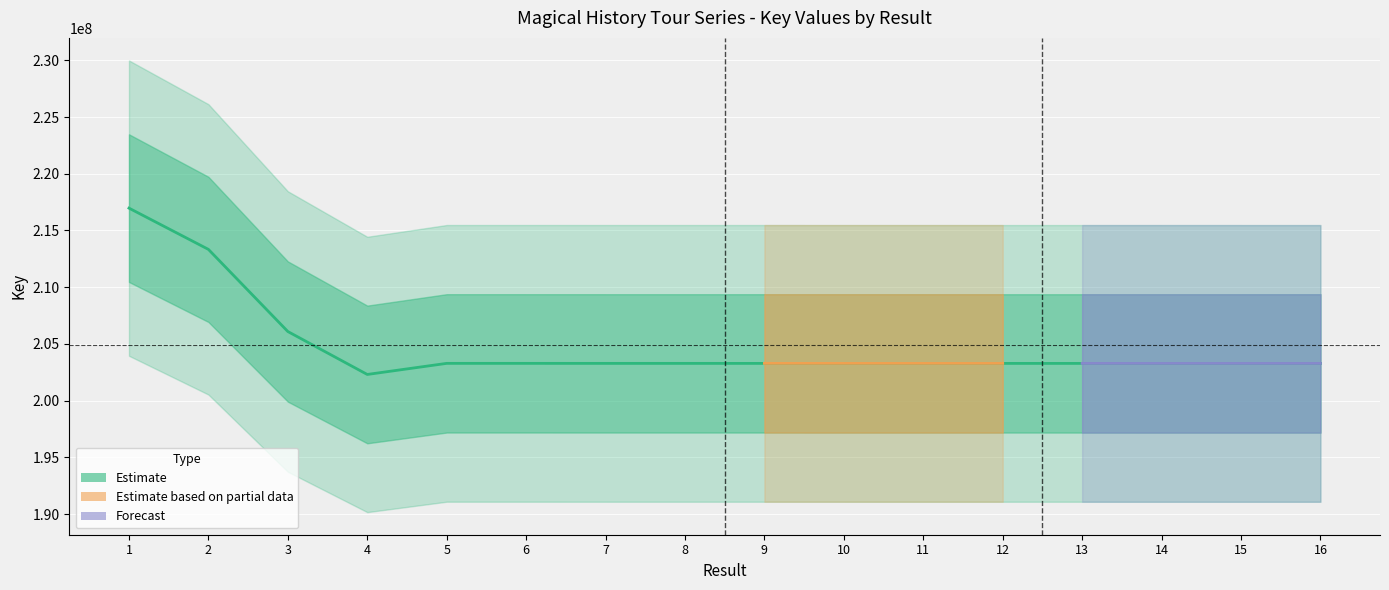

What is the value of the 4th point from the left?

202303905